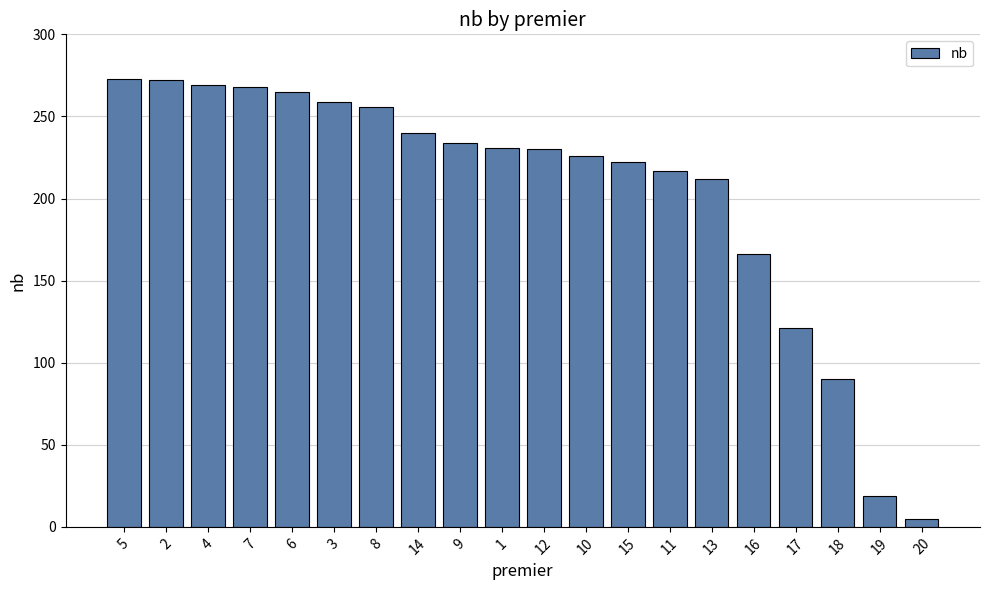

How many bars are there in total?

20